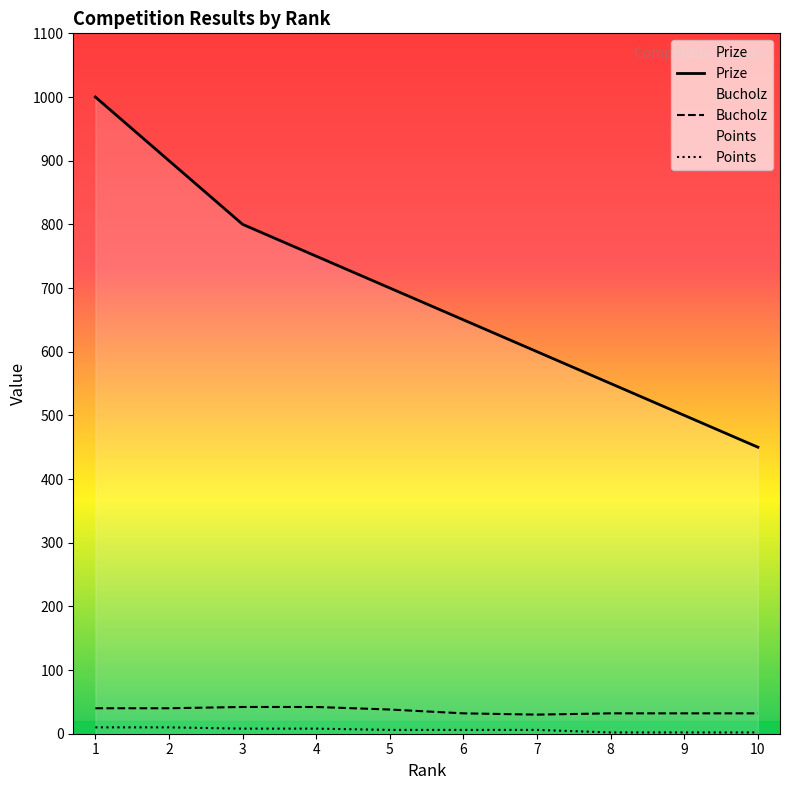

Is this an area chart (filled region under the line)?

No